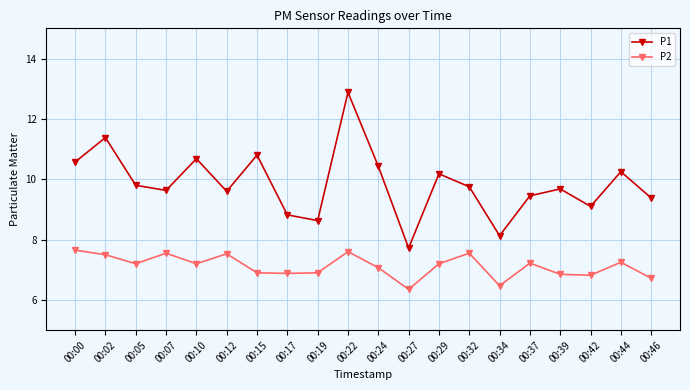

Does the chart display data point markers on the line(s)?

Yes